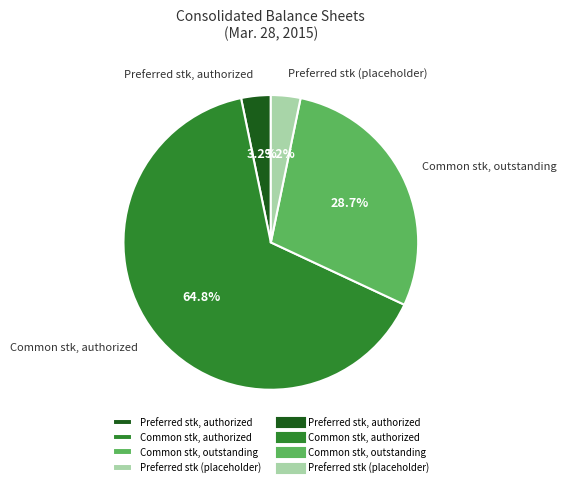

Which has a higher value, Preferred stk, authorized or Common stk, outstanding?

Common stk, outstanding